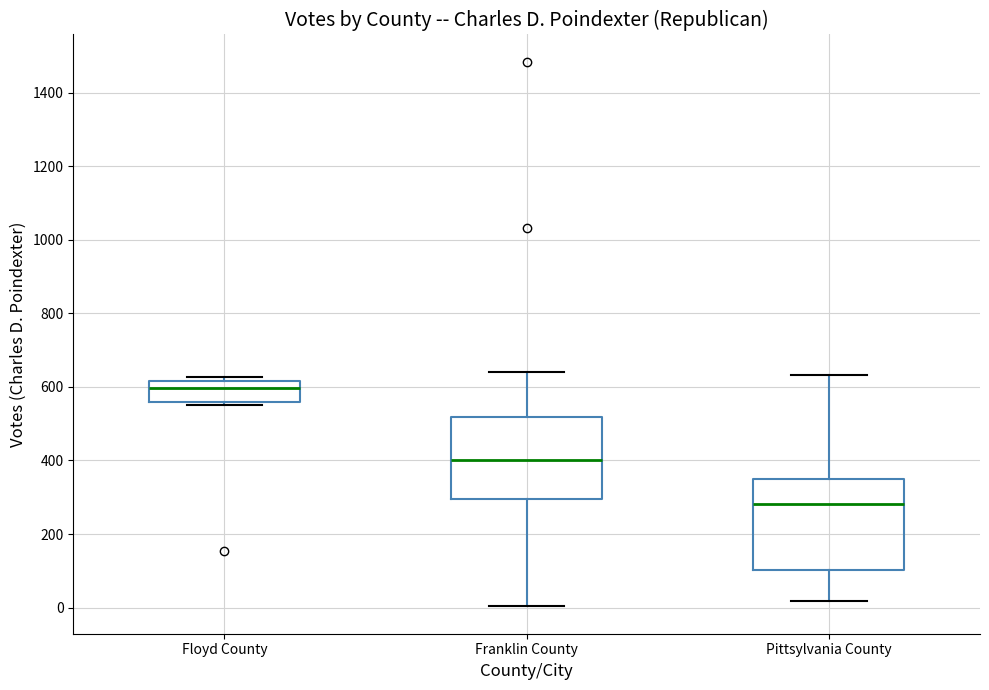

Which box has the lowest median line?

Pittsylvania County